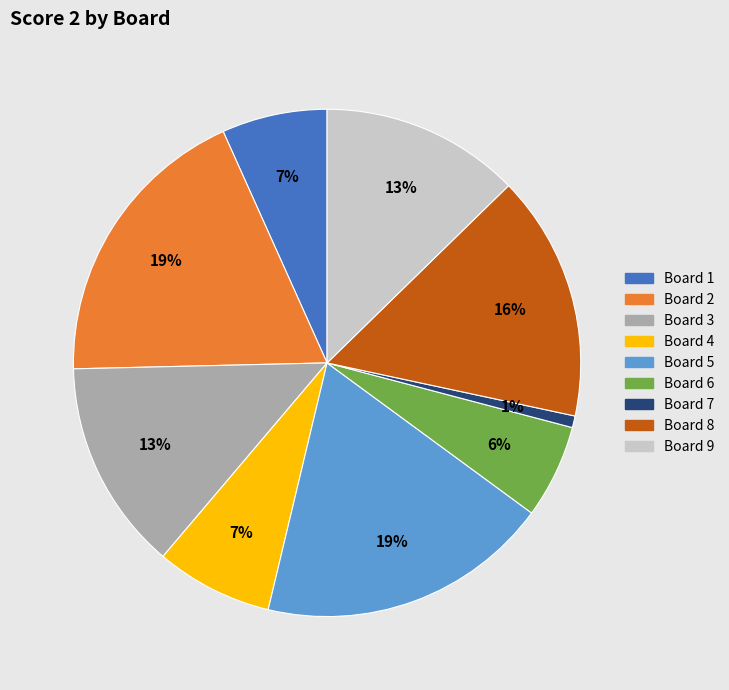

What is the smallest slice in the pie chart?

Board 7